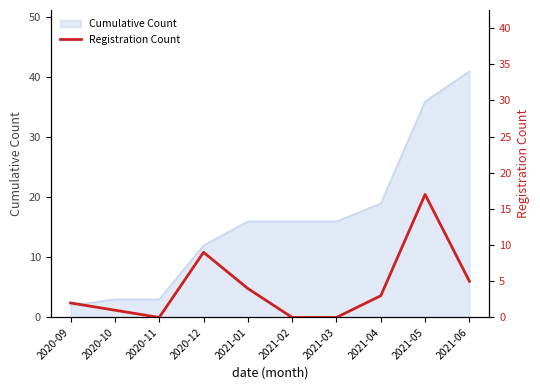

Reading right to left, list all the values displayed in this chart.

2021-06=5	2021-05=17	2021-04=3	2021-03=0	2021-02=0	2021-01=4	2020-12=9	2020-11=0	2020-10=1	2020-09=2